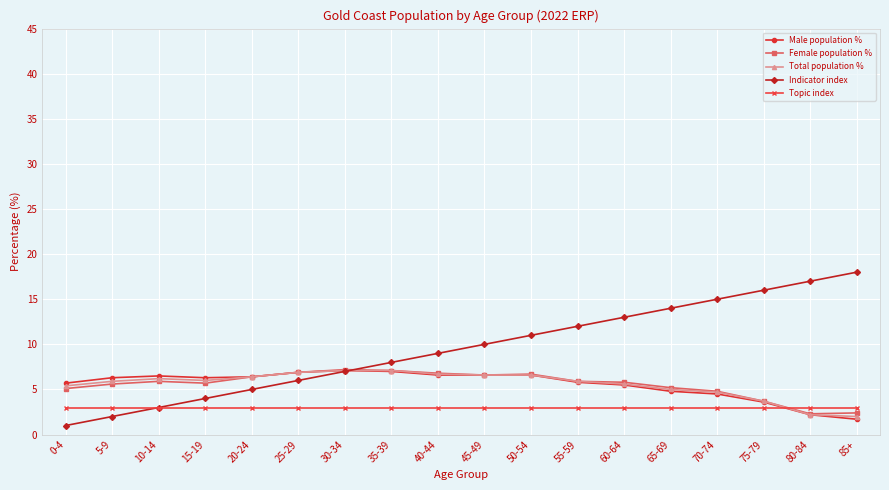

What is the maximum value shown in the chart?

18.0